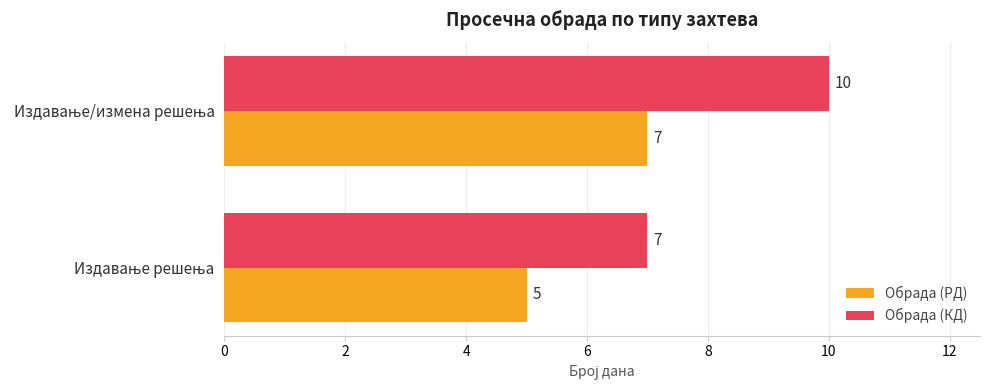

Rank the series by their maximum value, from highest to lowest.

Обрада (КД), Обрада (РД)